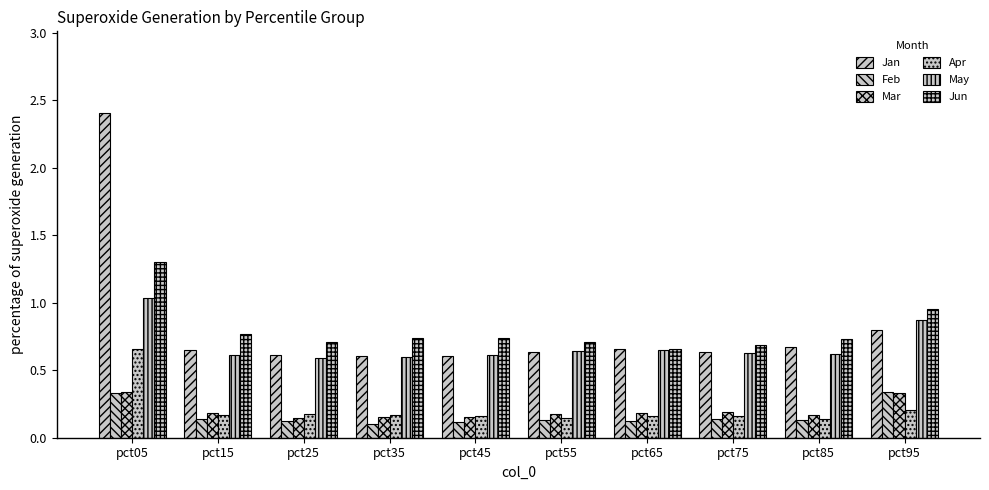

Which series changed the most between pct05 and pct85?

Jan